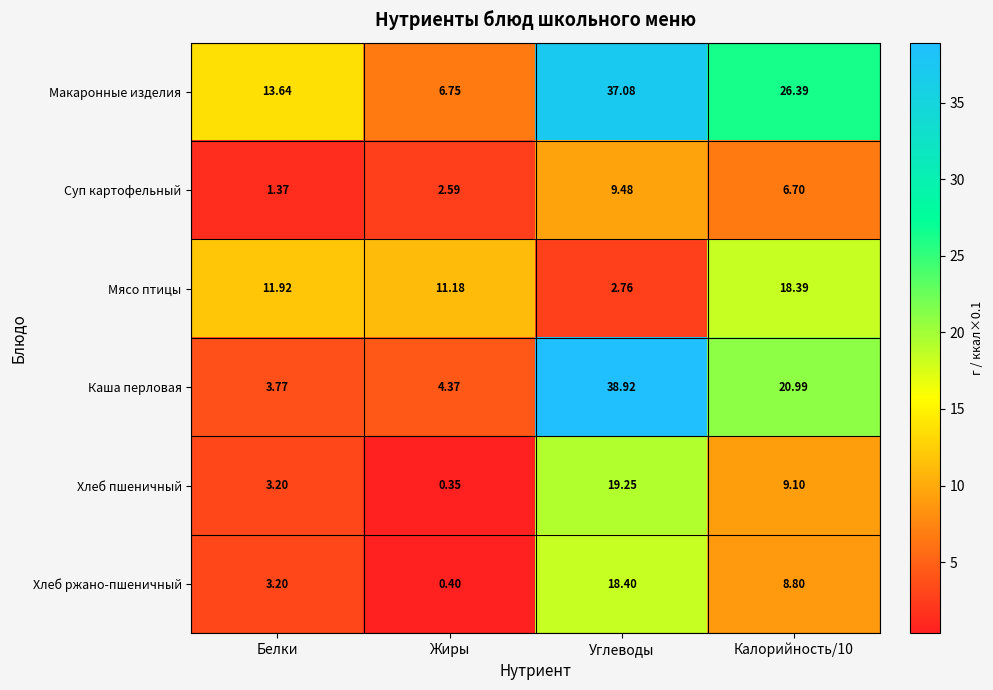

At which category is the sum across all series the highest?

Углеводы